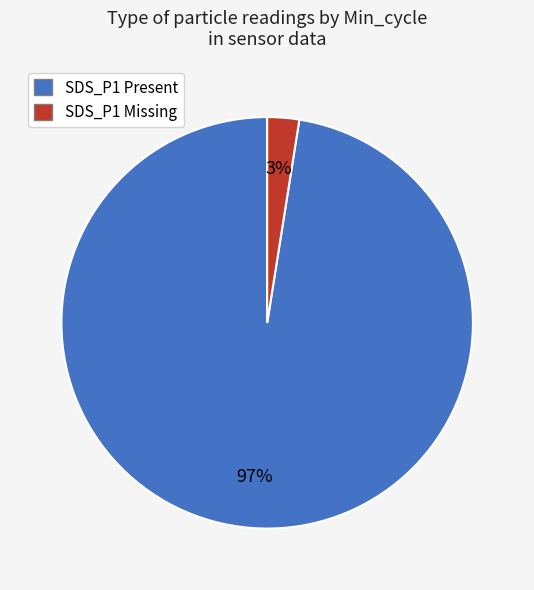

Does any single category account for the majority?

Yes